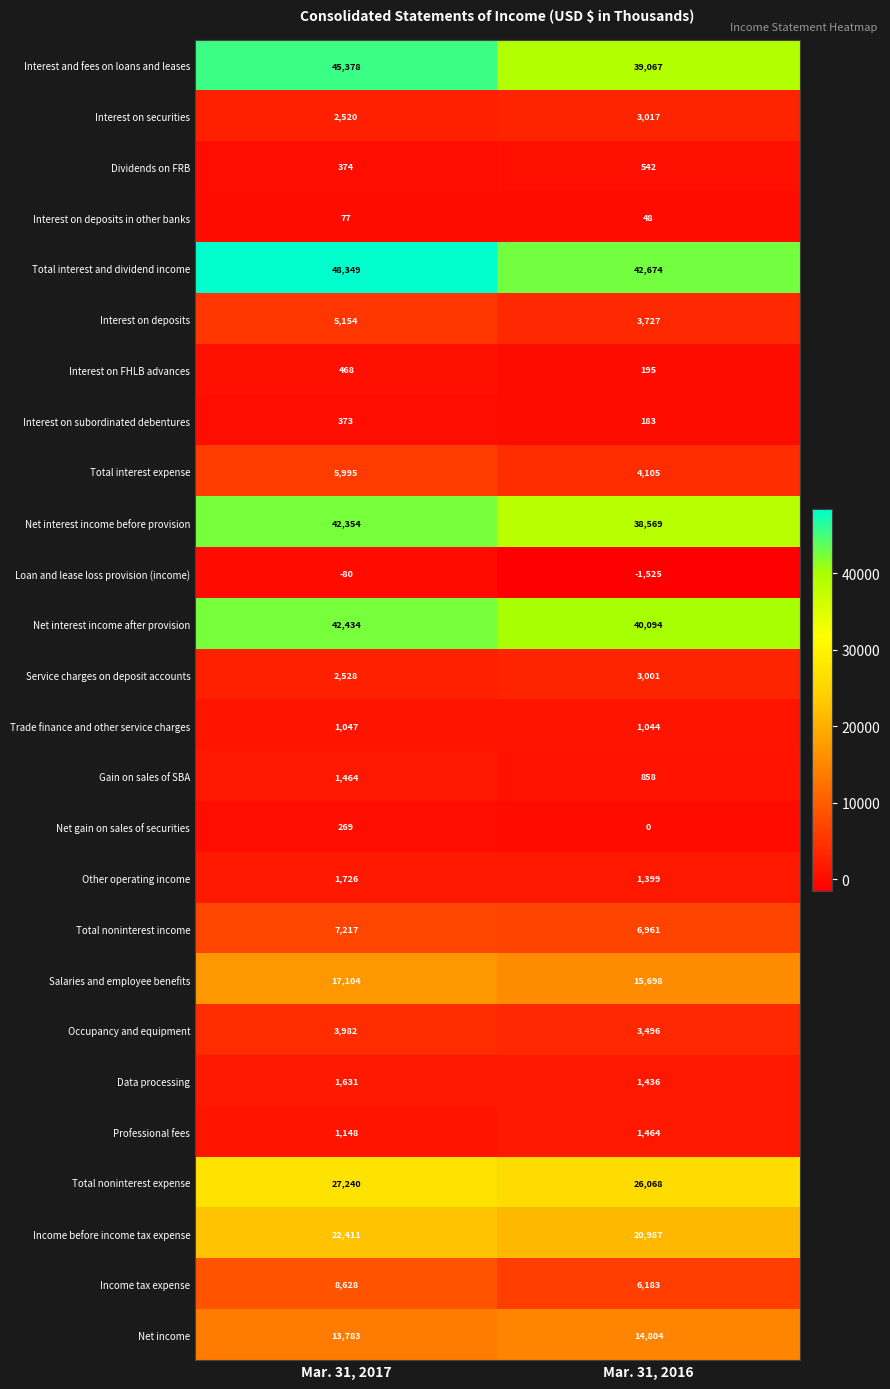

The Gain on sales of SBA series shows 1297 at Mar. 31, 2016. True or false?

False